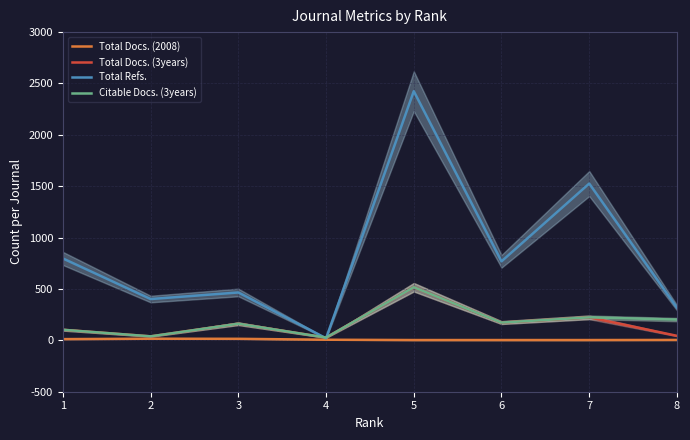

Does the chart display data point markers on the line(s)?

No